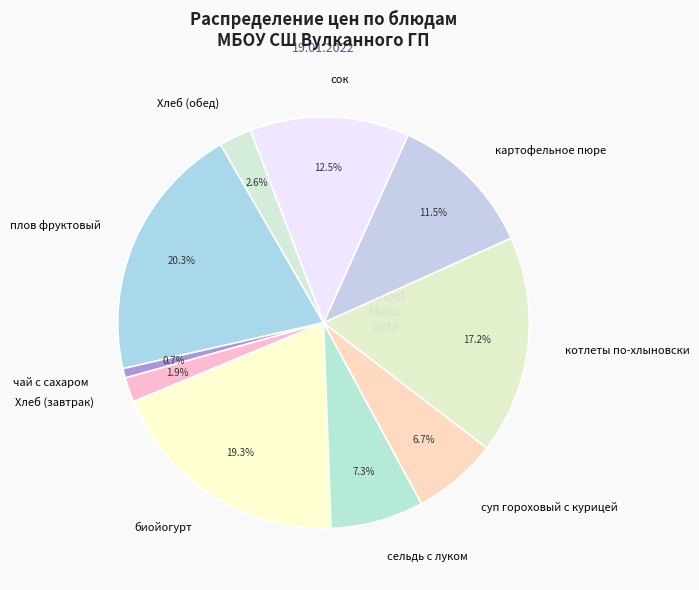

Count the number of slices in the pie.

10